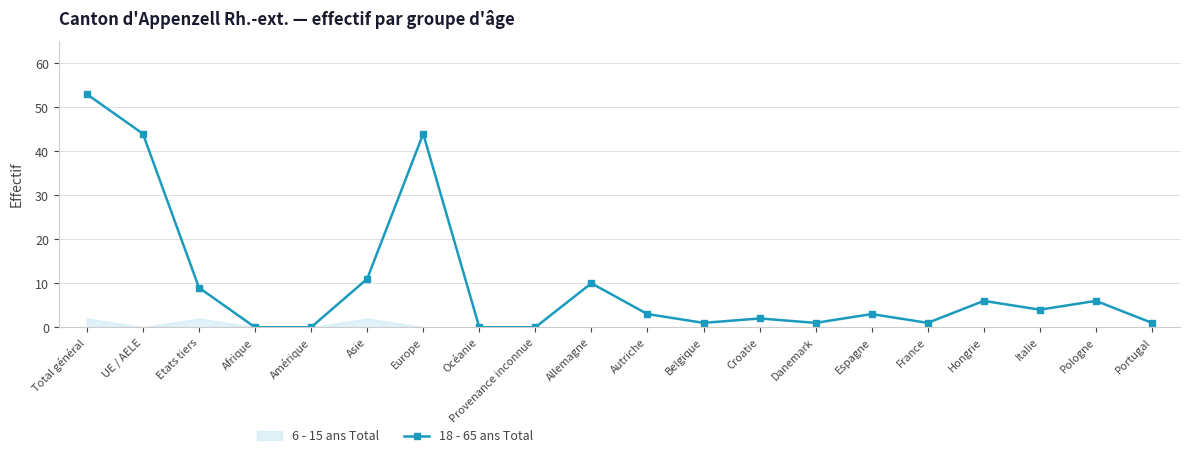

Rank the categories by value from lowest to highest.

Afrique, Amérique, Océanie, Provenance inconnue, Belgique, Danemark, France, Portugal, Croatie, Autriche, Espagne, Italie, Hongrie, Pologne, Etats tiers, Allemagne, Asie, UE / AELE, Europe, Total général